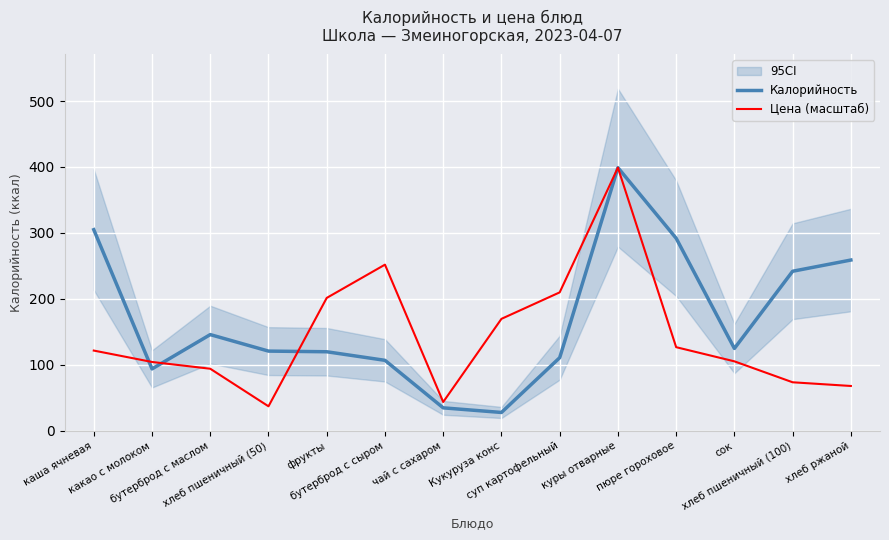

List the series in order of their peak value, highest first.

Калорийность, Цена (масштаб)